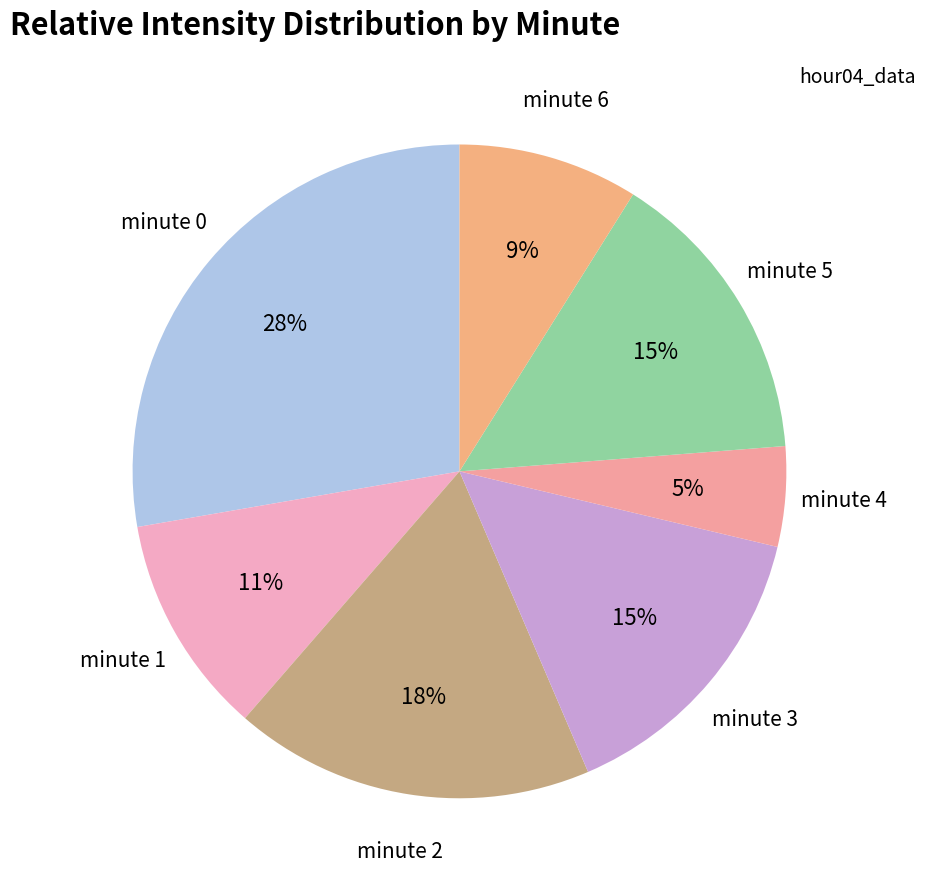

Which slice is the largest?

minute 0